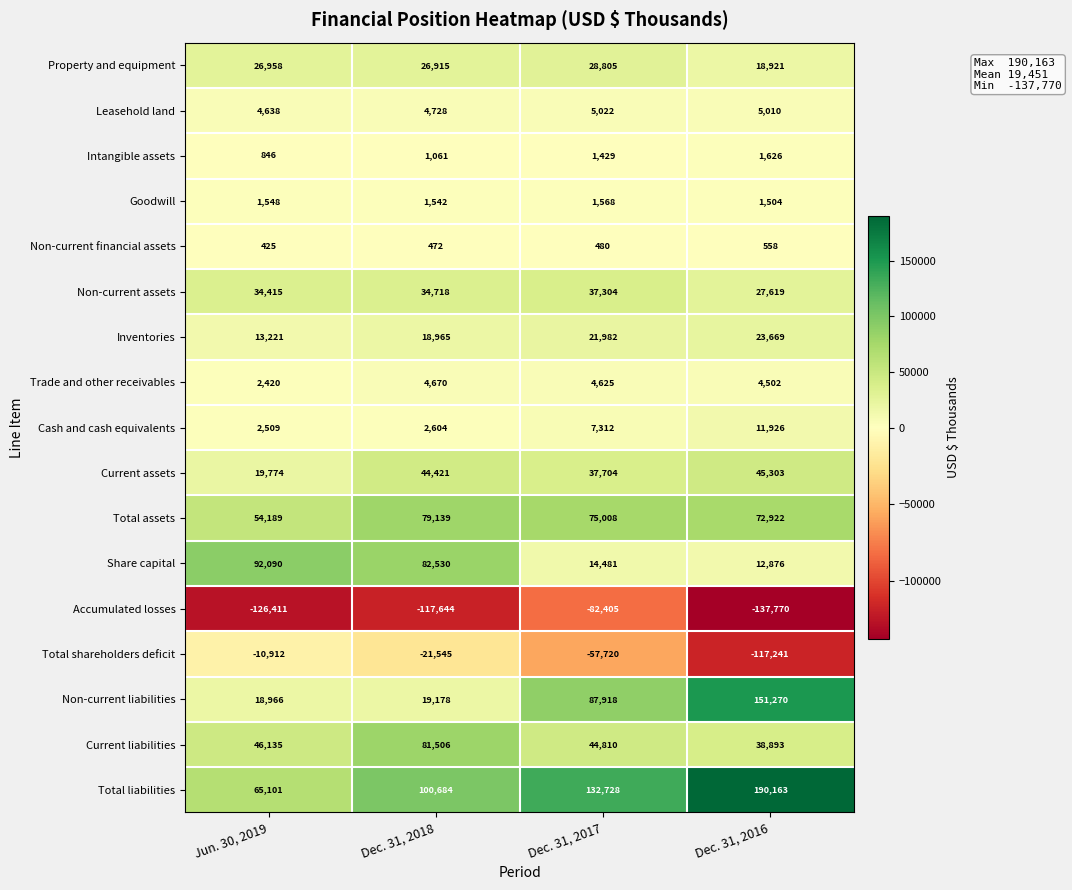

Where is Current assets nearest to the value 32538?

Dec. 31, 2017